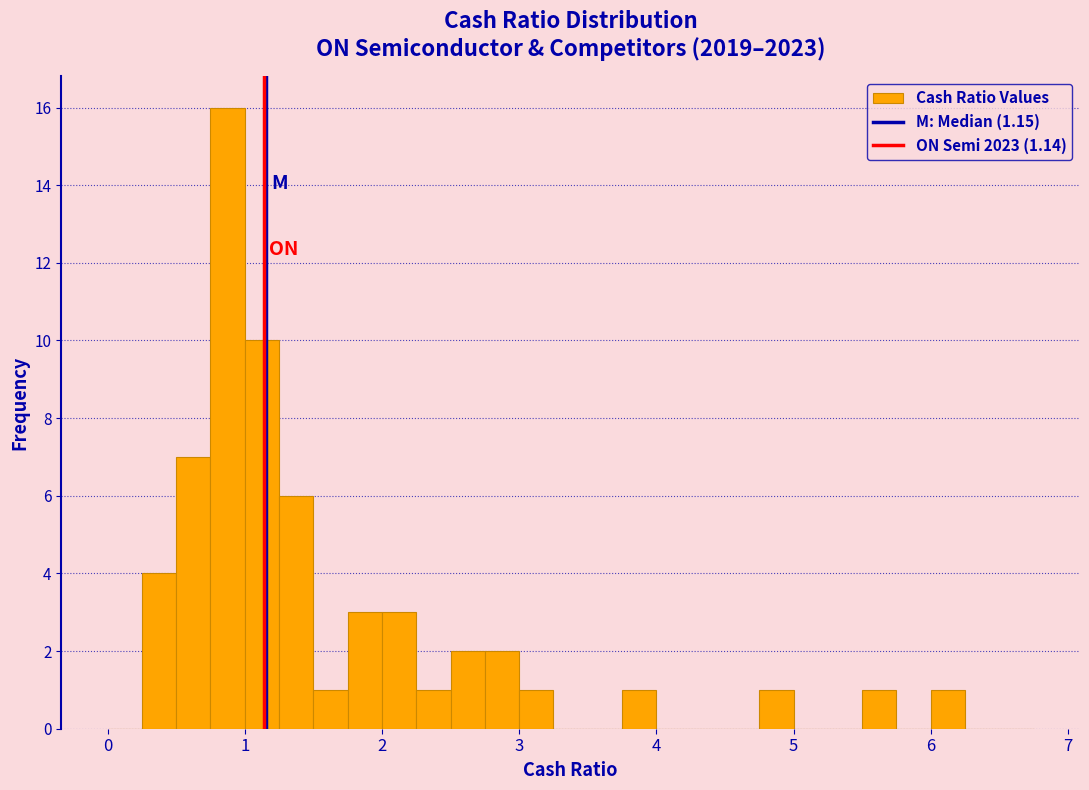

Around what value on the x-axis is the tallest bar? Give the approximate position of its centre, as read against the axis.

0.9